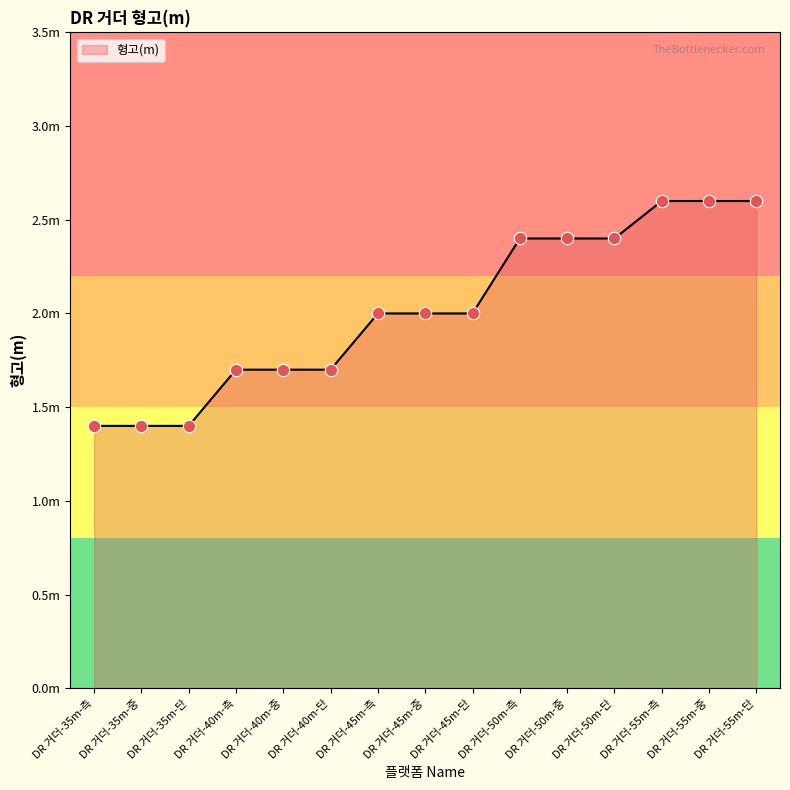

Approximately how many times larger is the value at DR 거더-45m-중 compared to DR 거더-45m-단?

1.0